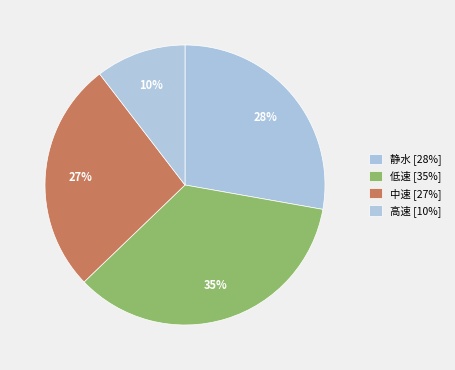

Does any single category account for the majority?

No